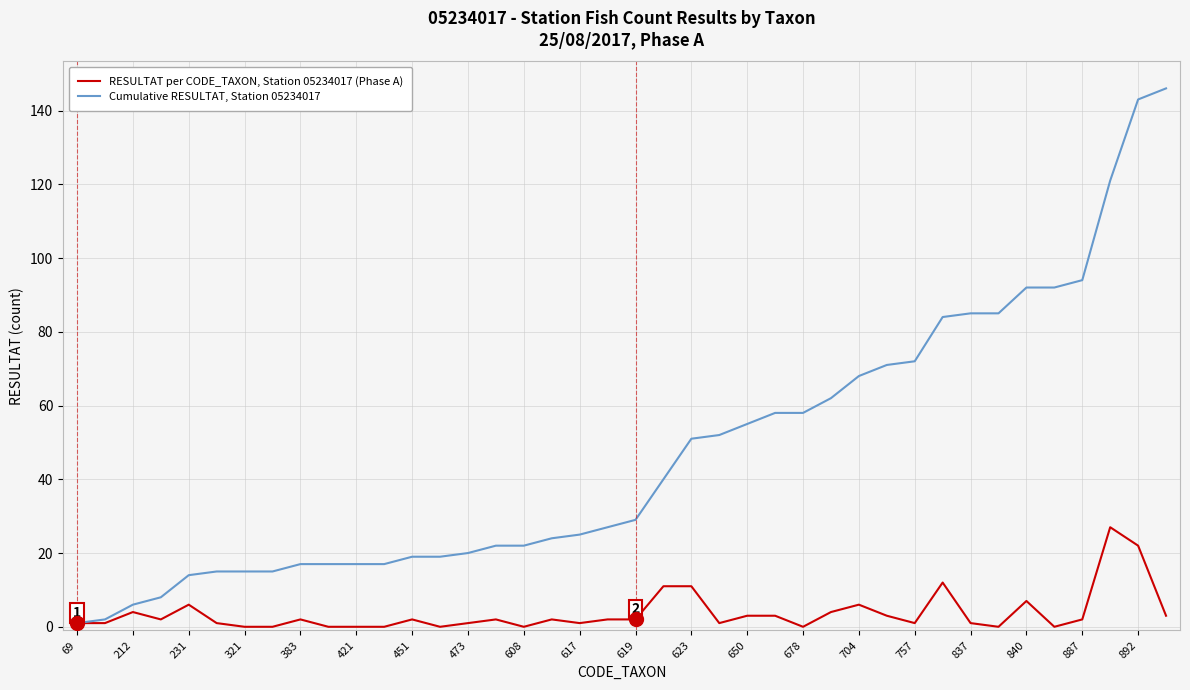

What is the greatest value displayed?

146